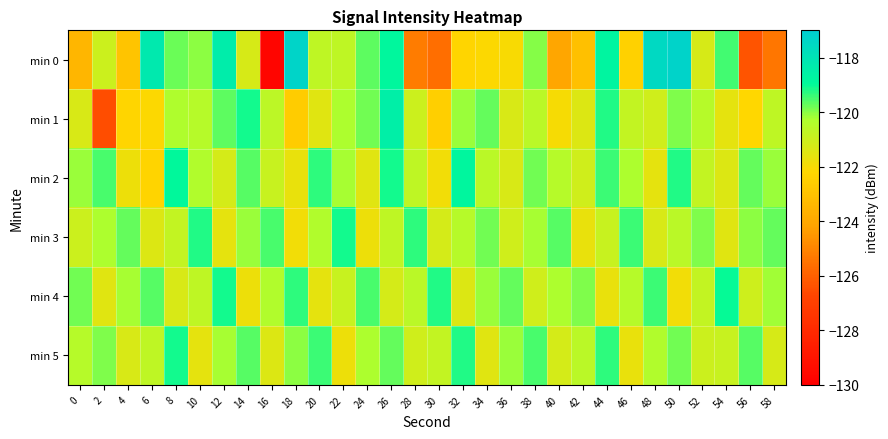

At which category is the sum across all series the highest?

26